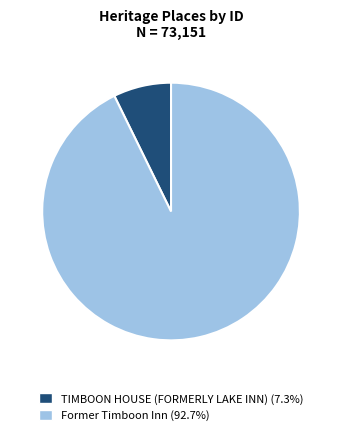

Is the sum of Former Timboon Inn and TIMBOON HOUSE (FORMERLY LAKE INN) greater than half?

Yes